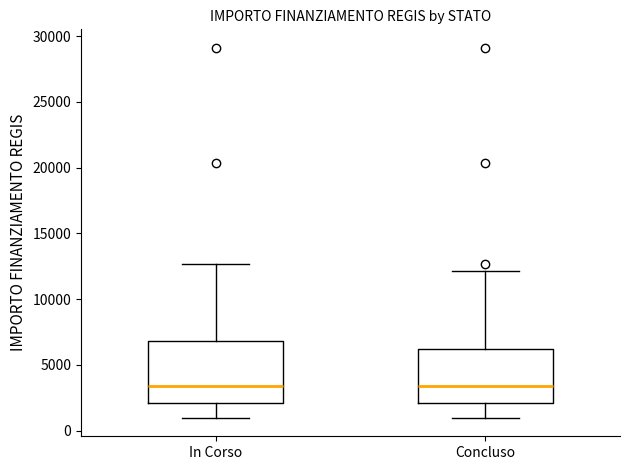

Reading left to right, transcribe this box plot: for each box, give where its median line is, the range the box spans, and where its two whiskers end, as read against the y-axis. The values are not printed on the chart, so give them approximately, as read against the axis.

In Corso: median 3500, box 2000 to 7000, whiskers 1000 to 12500
Concluso: median 3500, box 2000 to 6000, whiskers 1000 to 12000